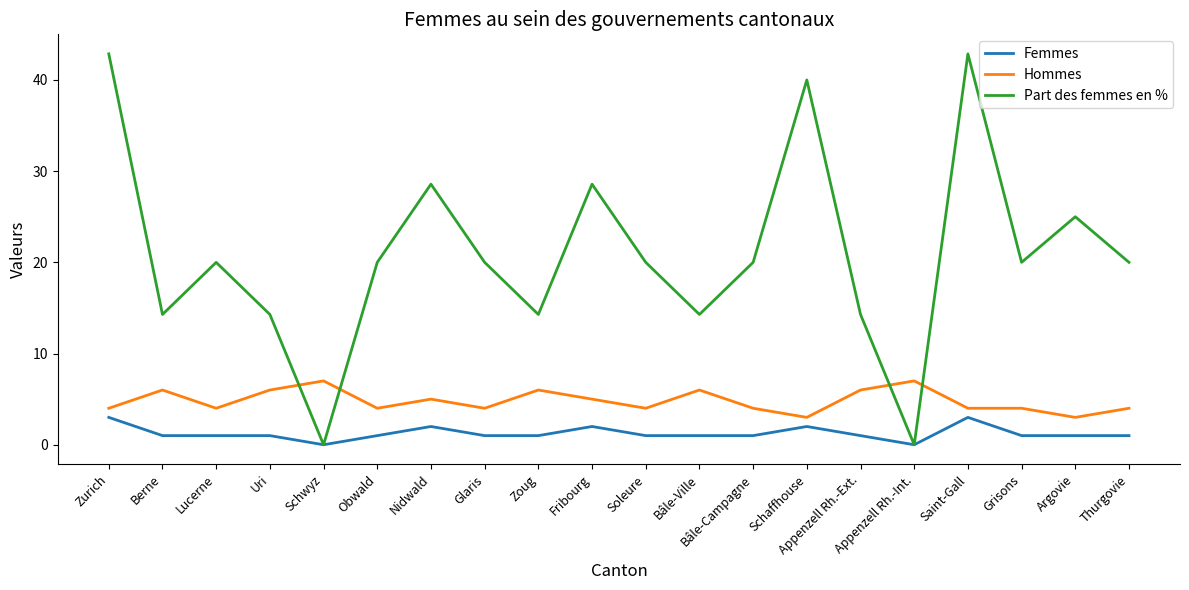

What is the difference between the maximum and minimum values in the Part des femmes en % series?

42.9